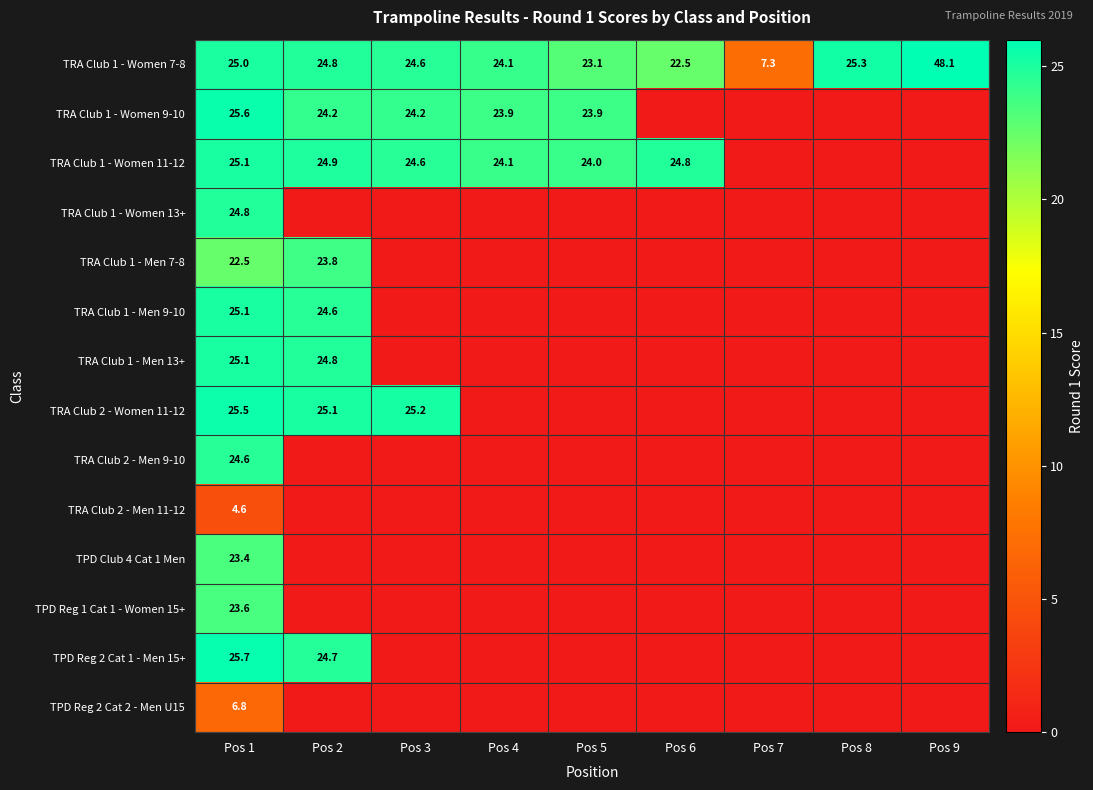

The value of TRA Club 1 - Men 7-8 at Pos 2 is 36.6. True or false?

False